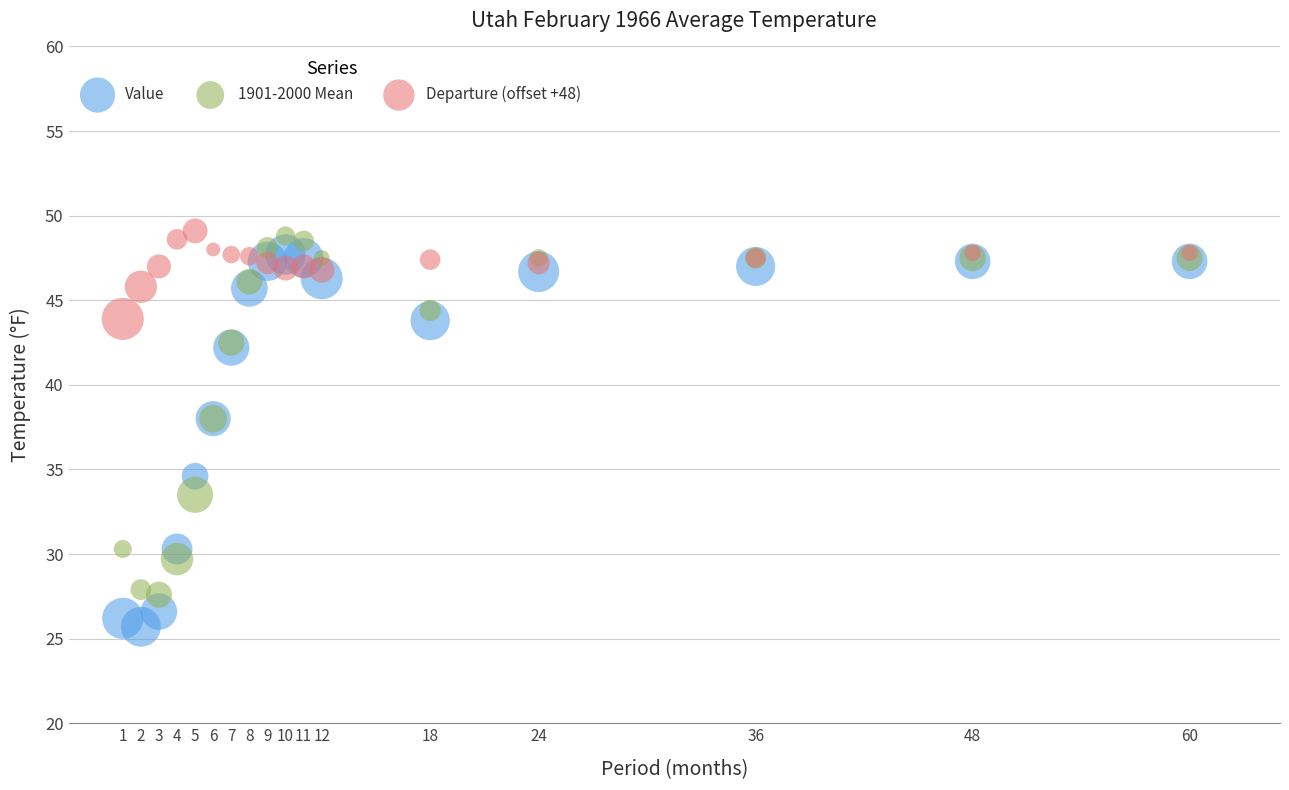

Which series reaches the minimum Y coordinate?

Value